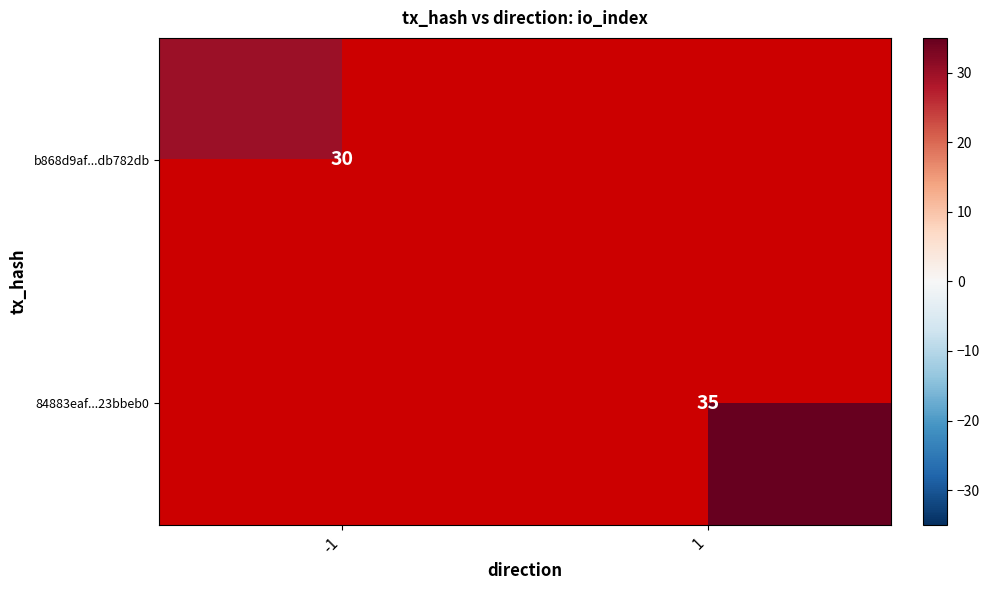

At how many categories does at least one series exceed 31?

1